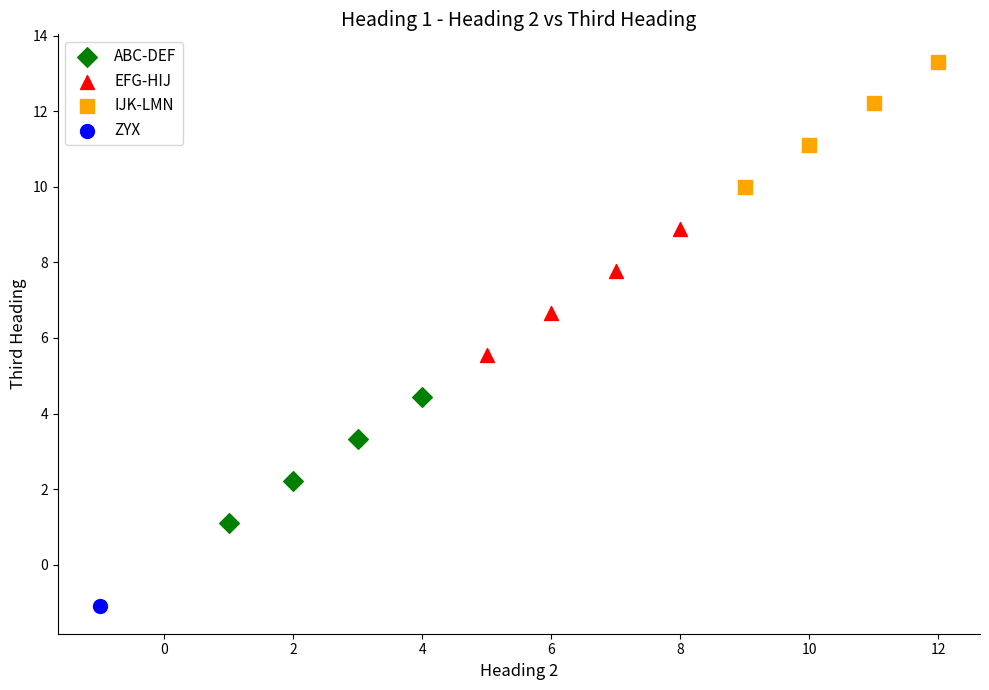

Which series reaches the minimum Y coordinate?

ZYX